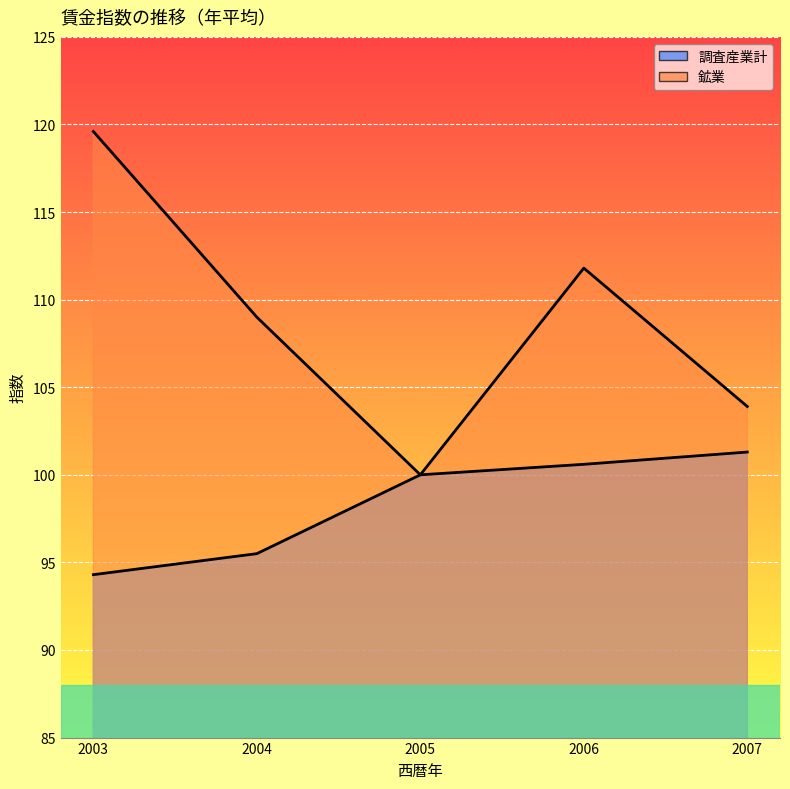

At which label does 鉱業 reach its peak?

2003